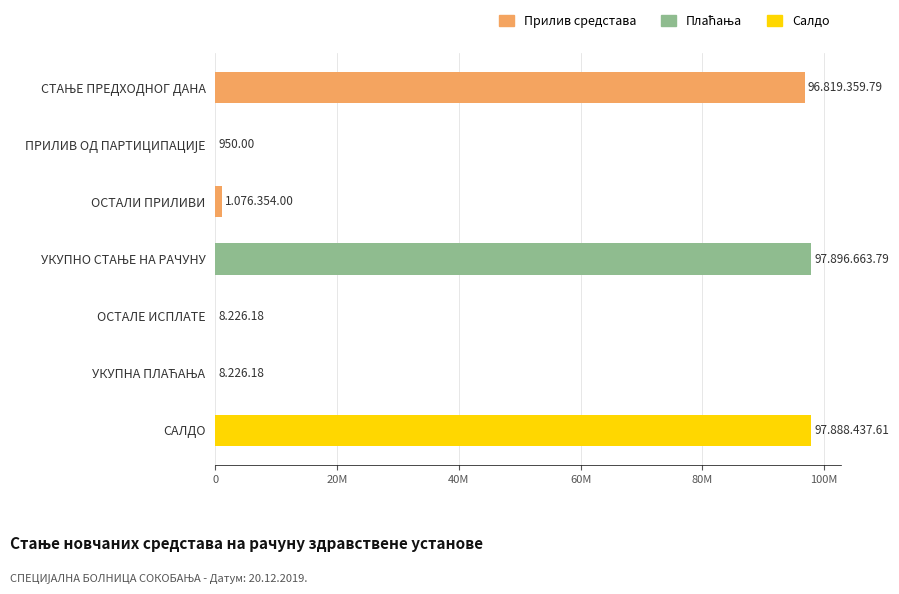

Are the bars horizontal?

Yes